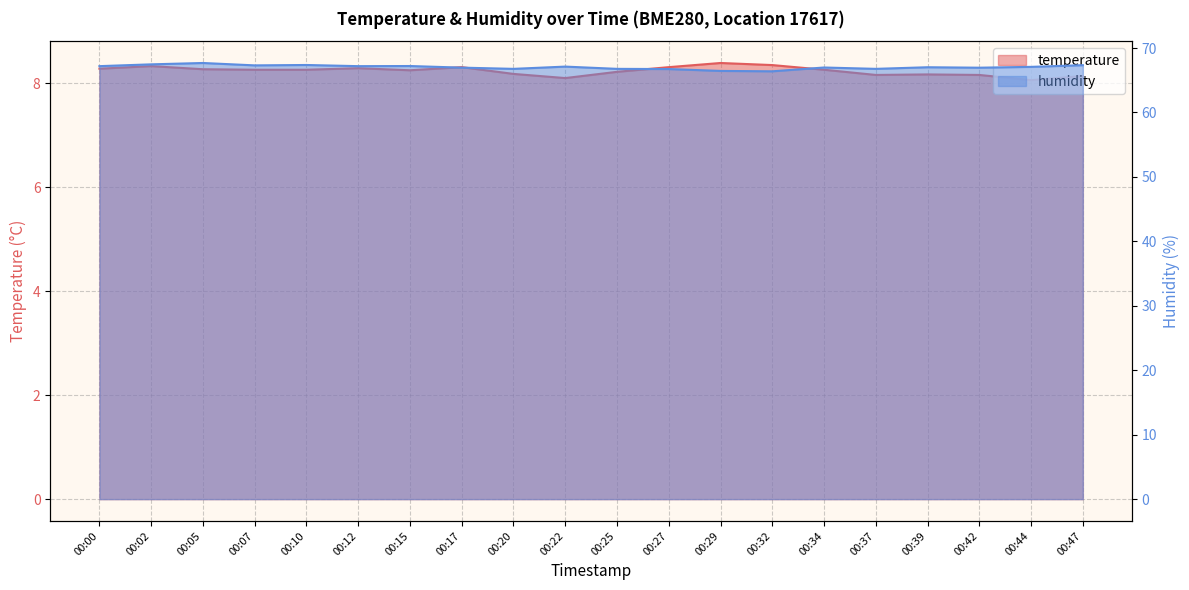

Which series changed the most between 00:17 and 00:27?

humidity